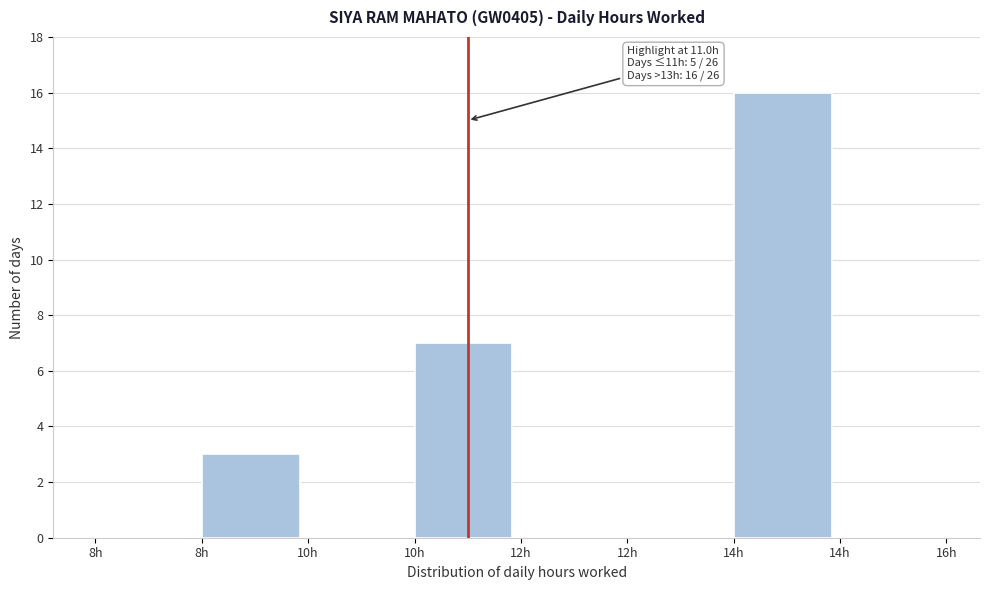

How many data points does each series have?

8